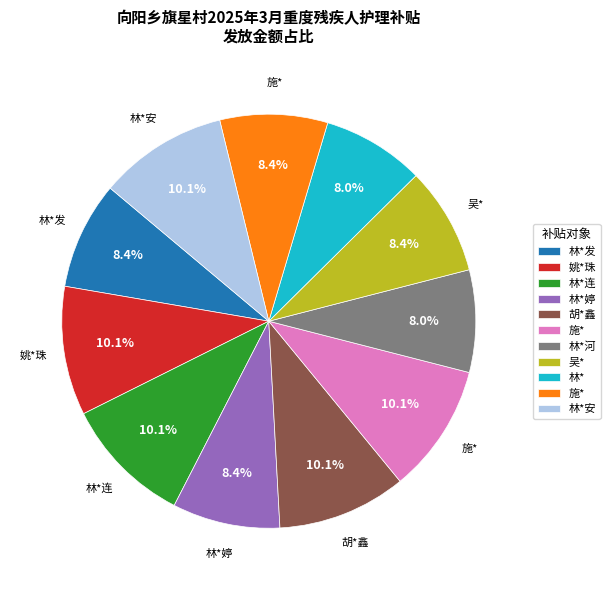

Is there any slice that represents more than half of the pie?

No